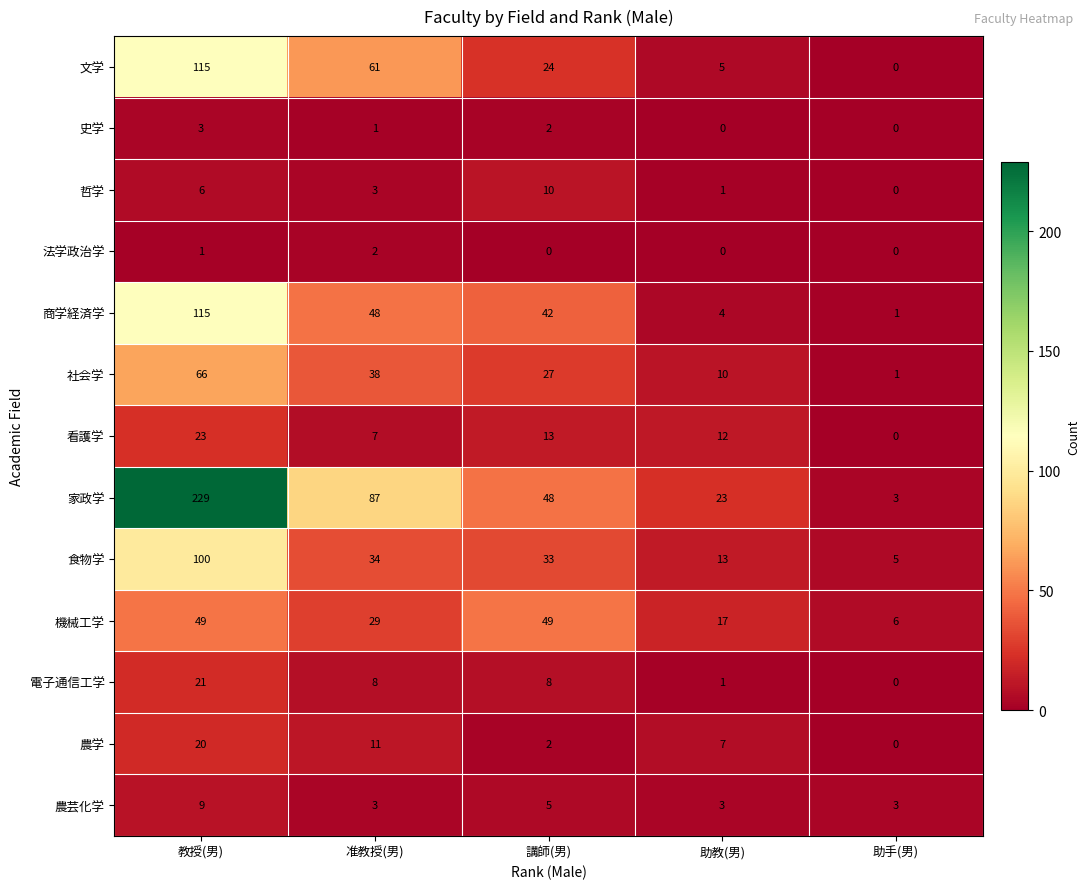

How many categories are shown in the chart?

5